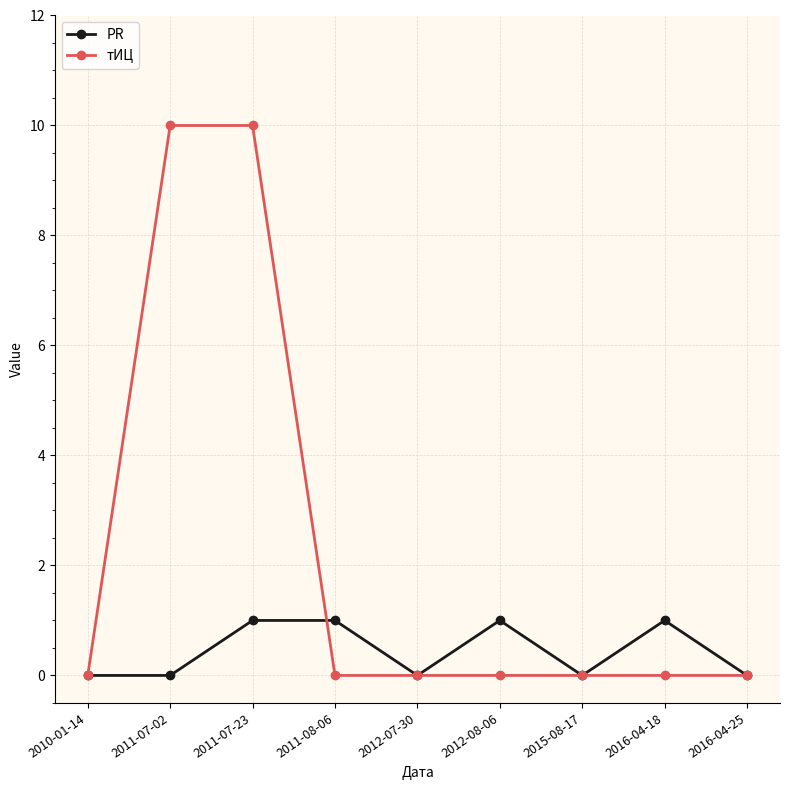

Reading right to left, extract all data points from this chart.

PR: 2016-04-25=0	2016-04-18=1	2015-08-17=0	2012-08-06=1	2012-07-30=0	2011-08-06=1	2011-07-23=1	2011-07-02=0	2010-01-14=0
тИЦ: 2016-04-25=0	2016-04-18=0	2015-08-17=0	2012-08-06=0	2012-07-30=0	2011-08-06=0	2011-07-23=10	2011-07-02=10	2010-01-14=0